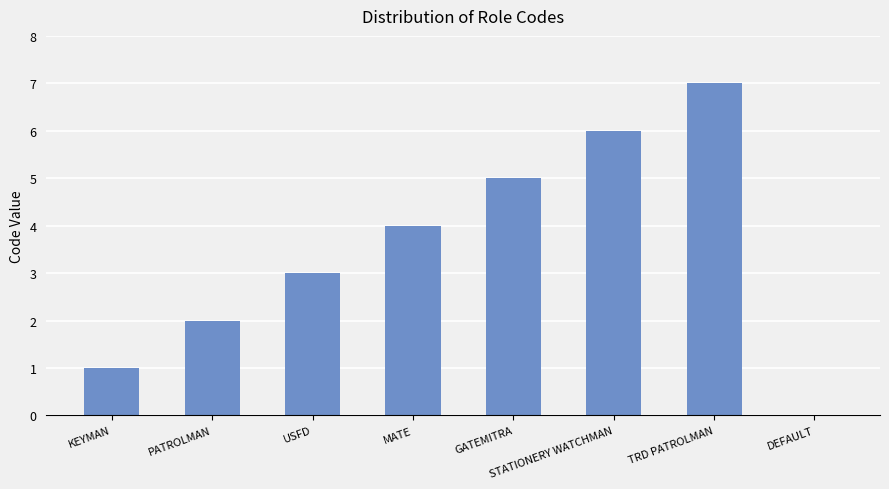

Count the values in the range 2 to 6.

5